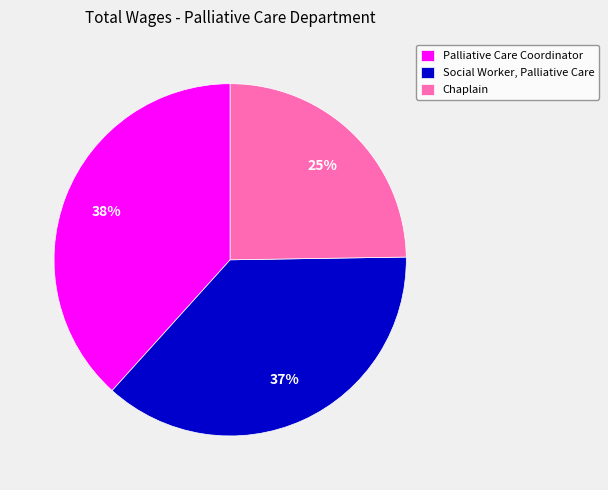

Rank the categories by value from lowest to highest.

Chaplain, Social Worker, Palliative Care, Palliative Care Coordinator